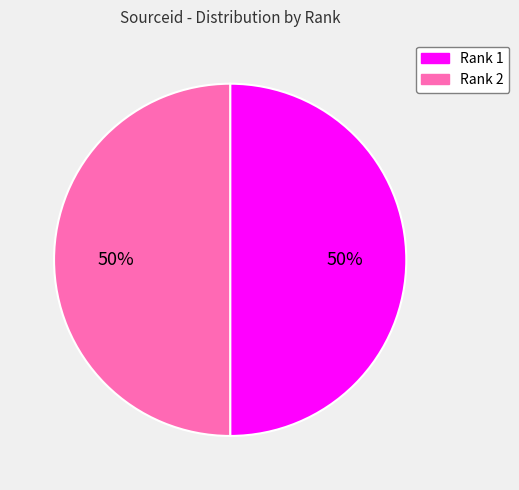

Approximately how many times larger is the value at Rank 1 compared to Rank 2?

1.0